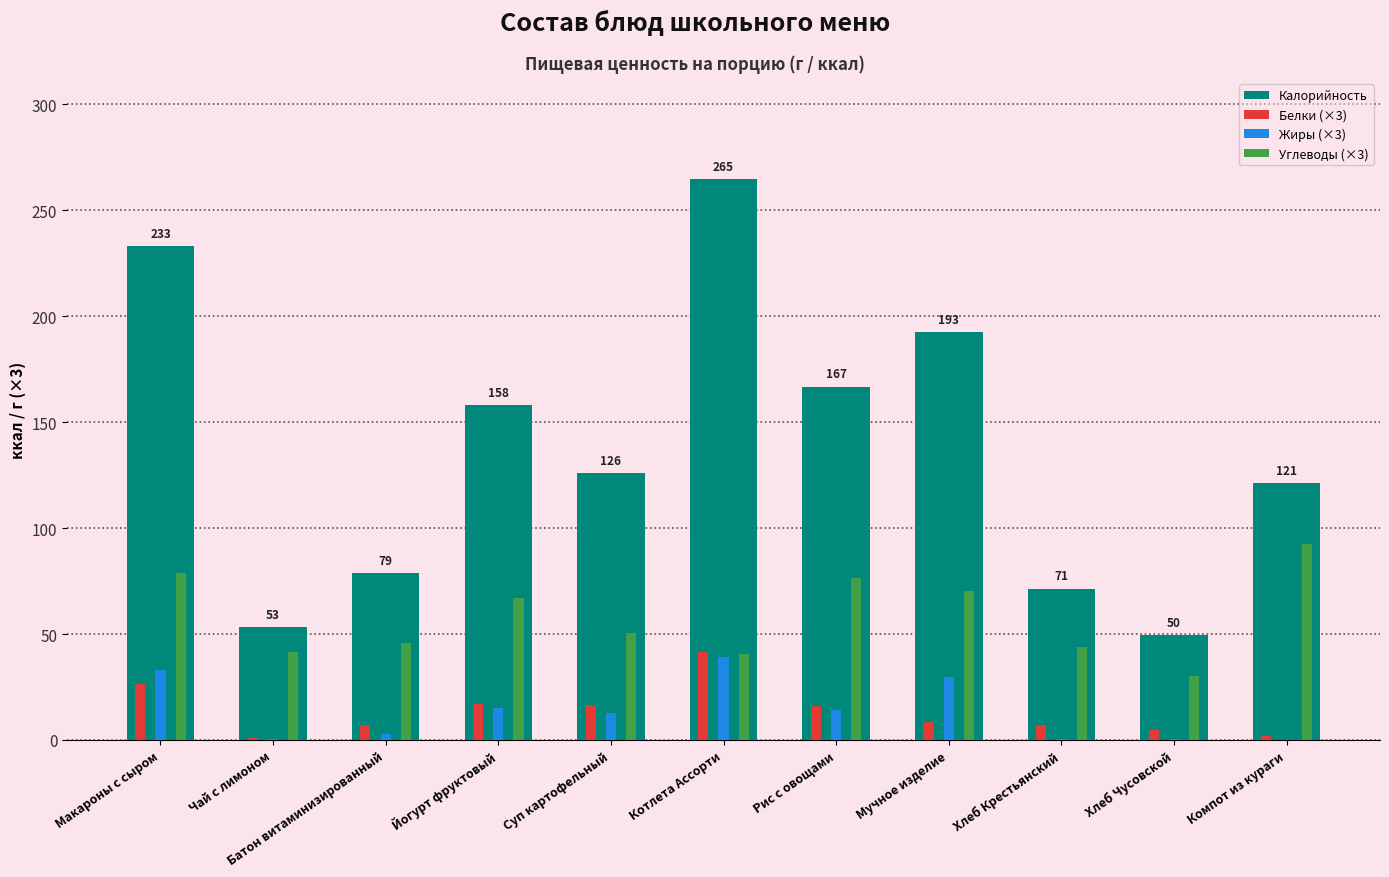

Are the bars grouped side by side (vs. stacked)?

Yes